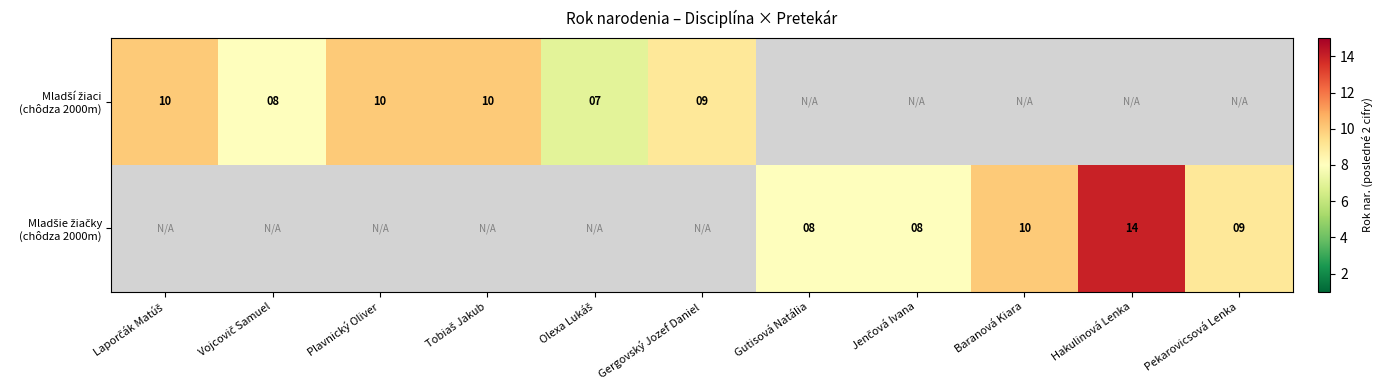

Is the value of Mladšie žiačky (chôdza 2000m) at Jenčová Ivana greater than the value of Mladší žiaci (chôdza 2000m) at Baranová Kiara?

Yes